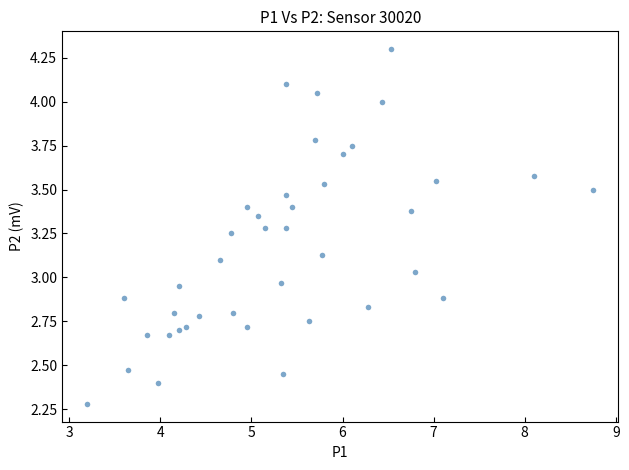

What is the range of X values (max minus min)?

5.5